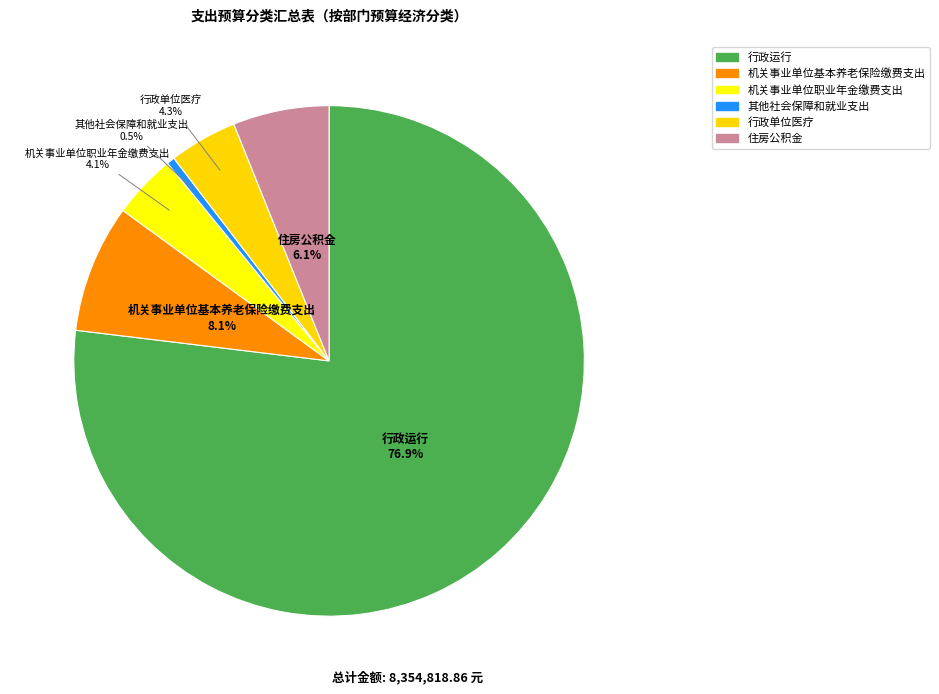

What percentage is the 机关事业单位职业年金缴费支出 slice, to the nearest percent?

4%